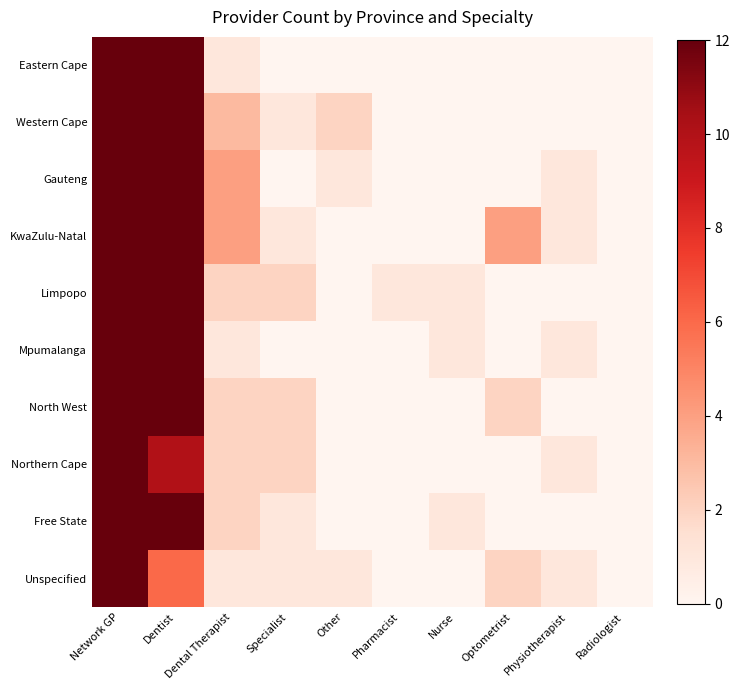

What is the greatest value displayed?

12